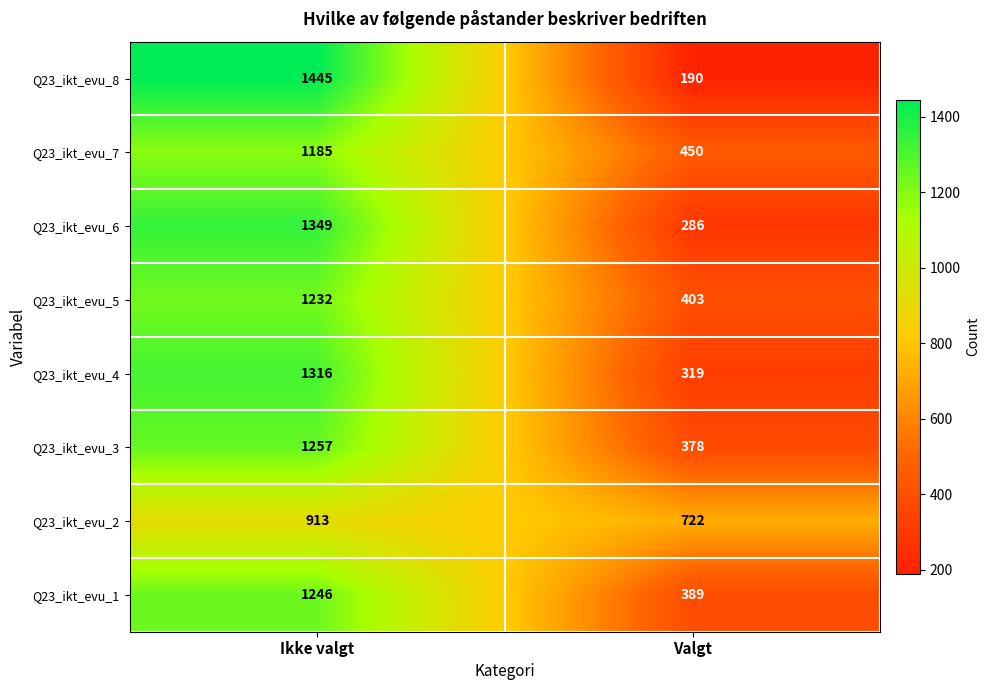

True or false: Q23_ikt_evu_5 has a value of 403 at Valgt.

True